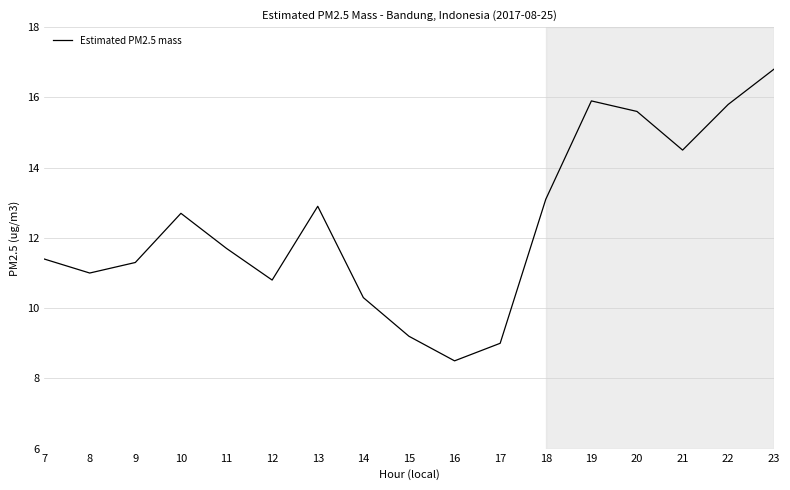

What is the minimum value shown in the chart?

8.5